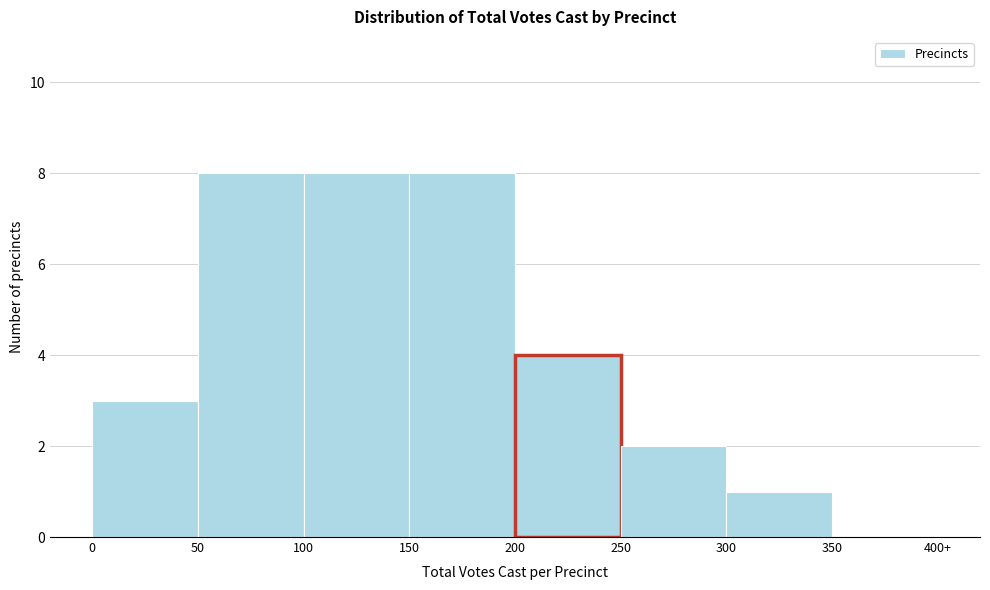

Reading left to right, what are all the values shown in this chart?

0=3	50=8	100=8	150=8	200=4	250=2	300=1	350=0